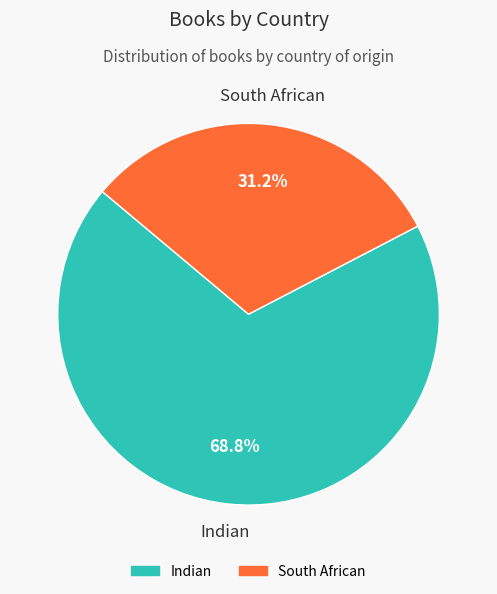

What is the smallest slice in the pie chart?

South African